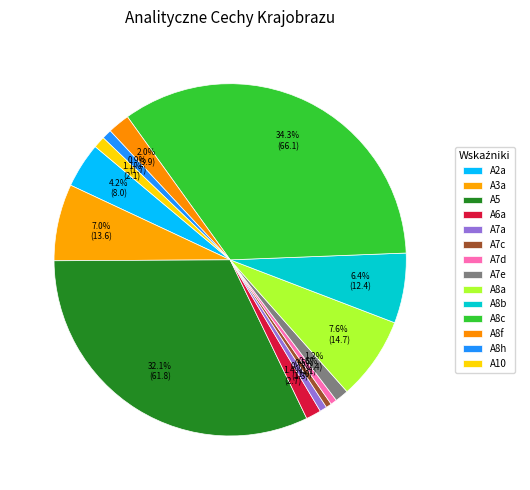

How many slices are in this pie chart?

14